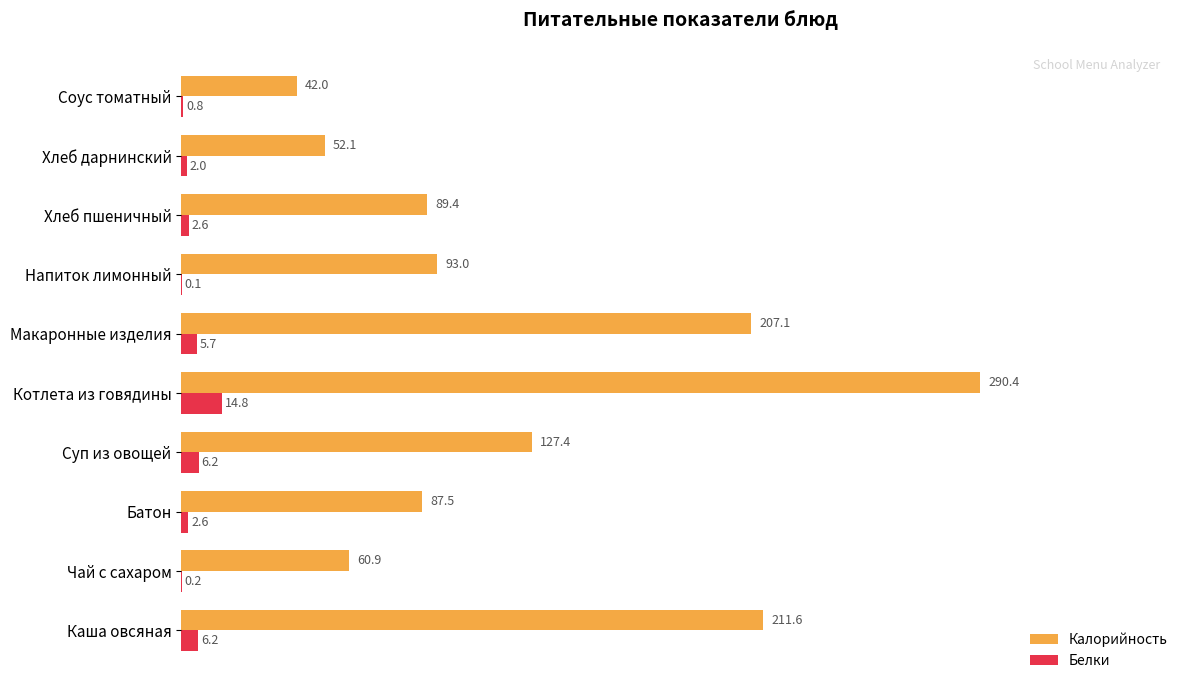

What is the highest value of the Калорийность series?

290.4